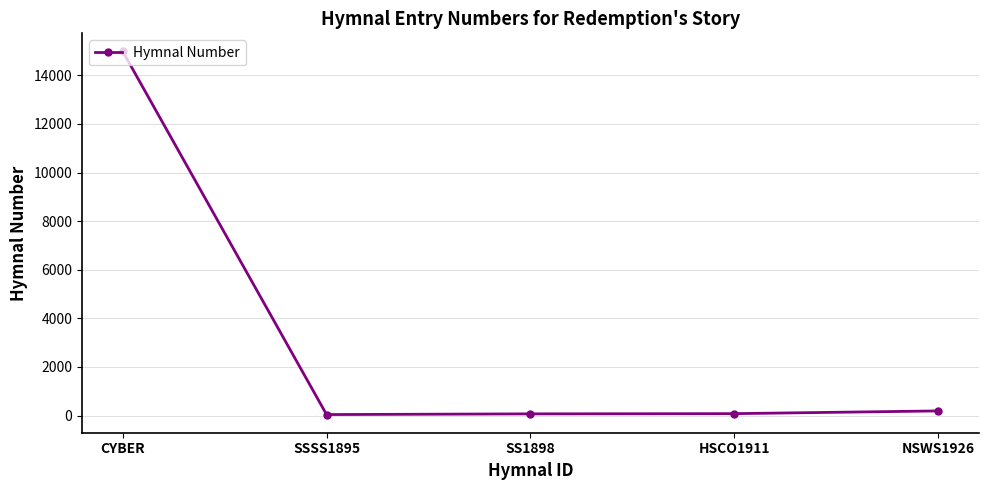

Is it true that the value at SS1898 is 69?

True